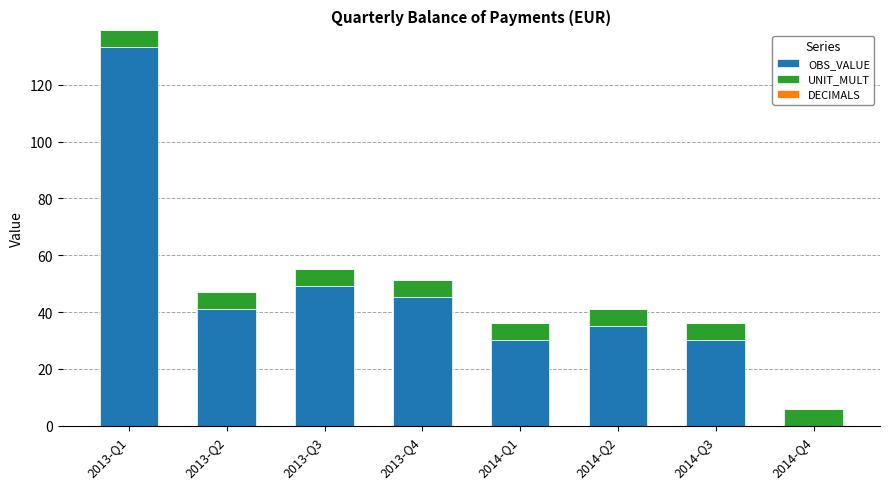

Where does the OBS_VALUE series first go above 41?

2013-Q1